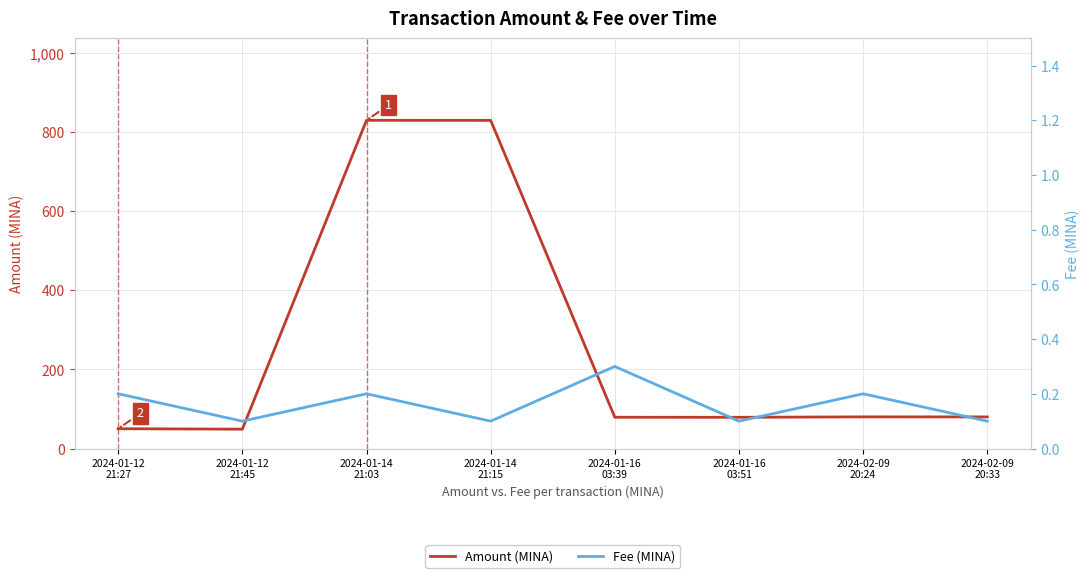

The value of Amount (MINA) at 2024-02-09
20:33 is 79.9. True or false?

True